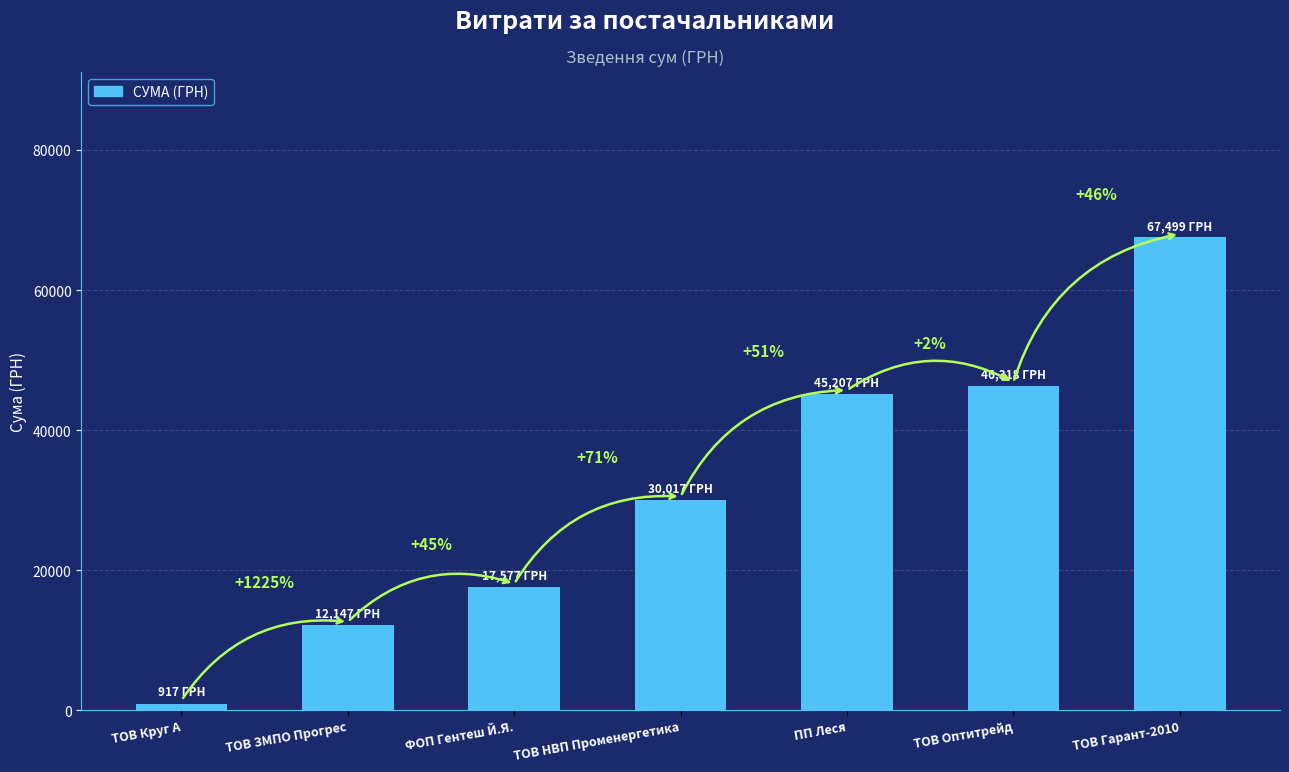

Is it true that the value at ТОВ НВП Променергетика is 30016.8?

True